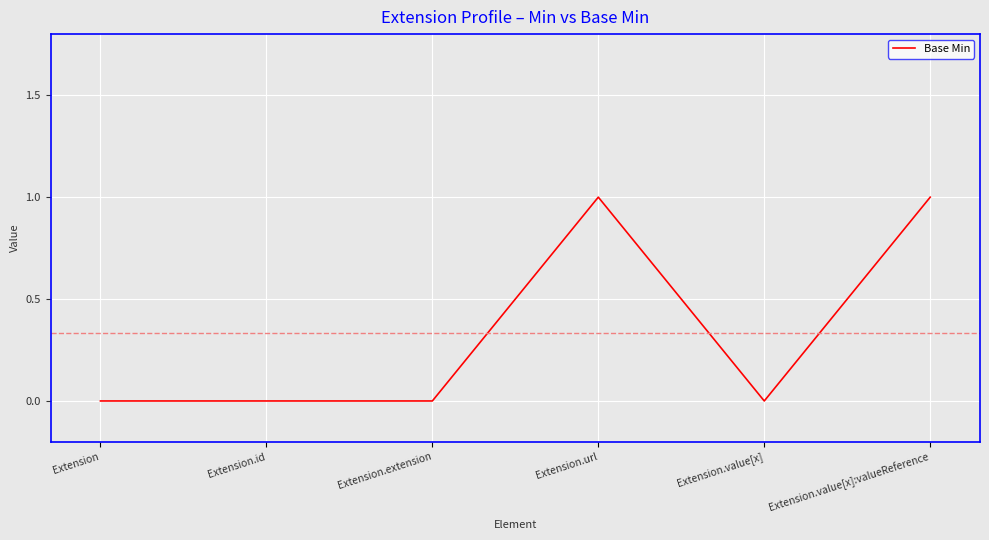

What position from the left is Extension.value[x]?

5